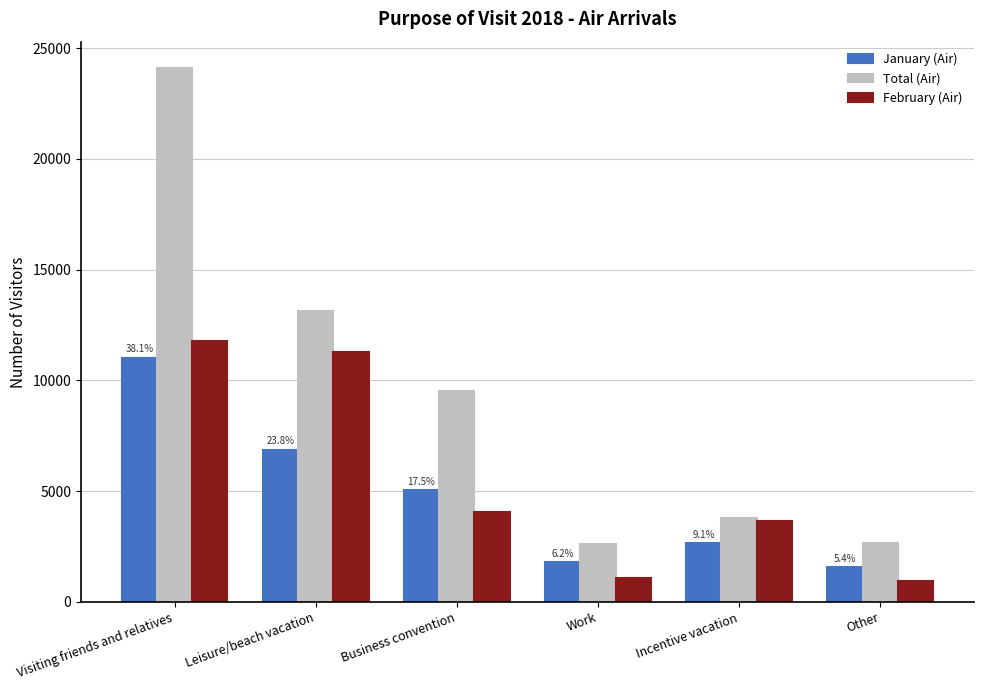

Between Incentive vacation and Other, which series saw the biggest shift?

February (Air)